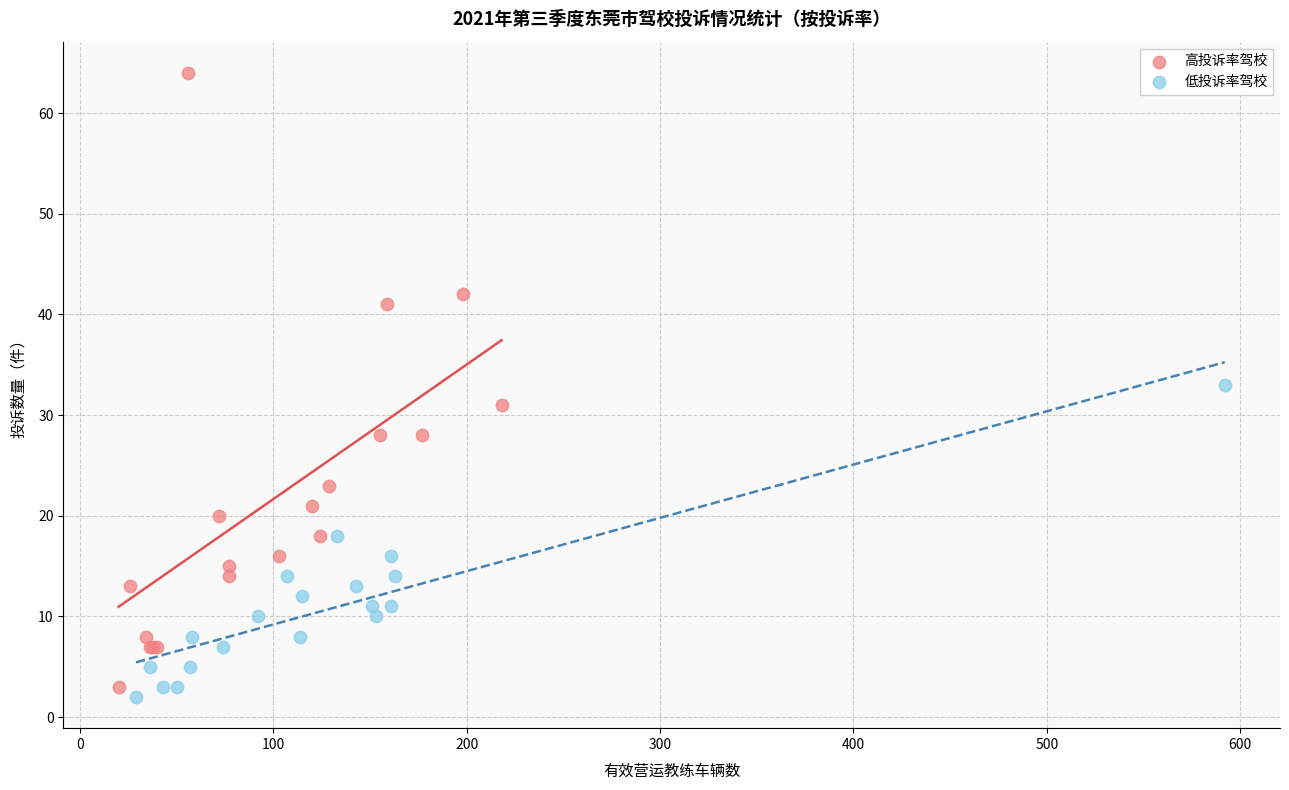

Which series has the widest spread of Y values?

高投诉率驾校